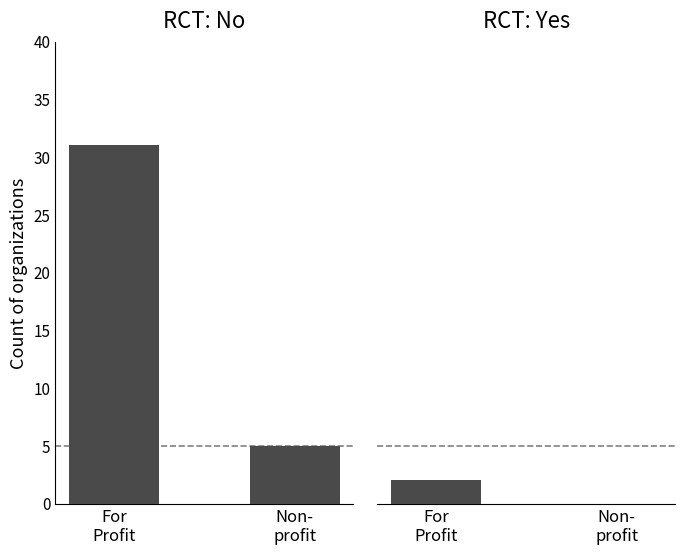

True or false: the data shows 1 at Non-
profit.

False